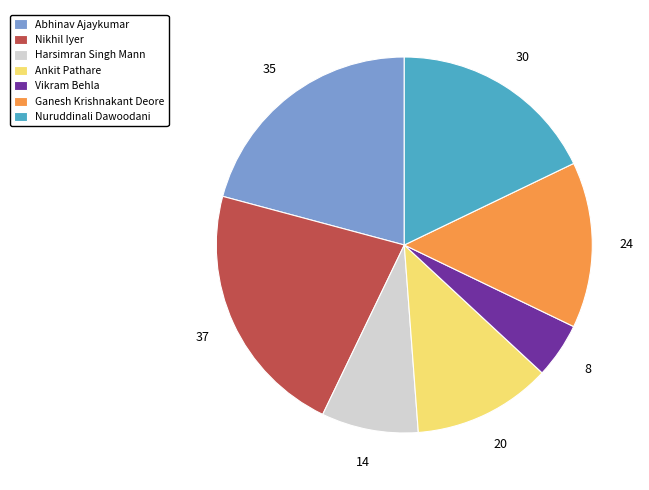

Does any single category account for the majority?

No